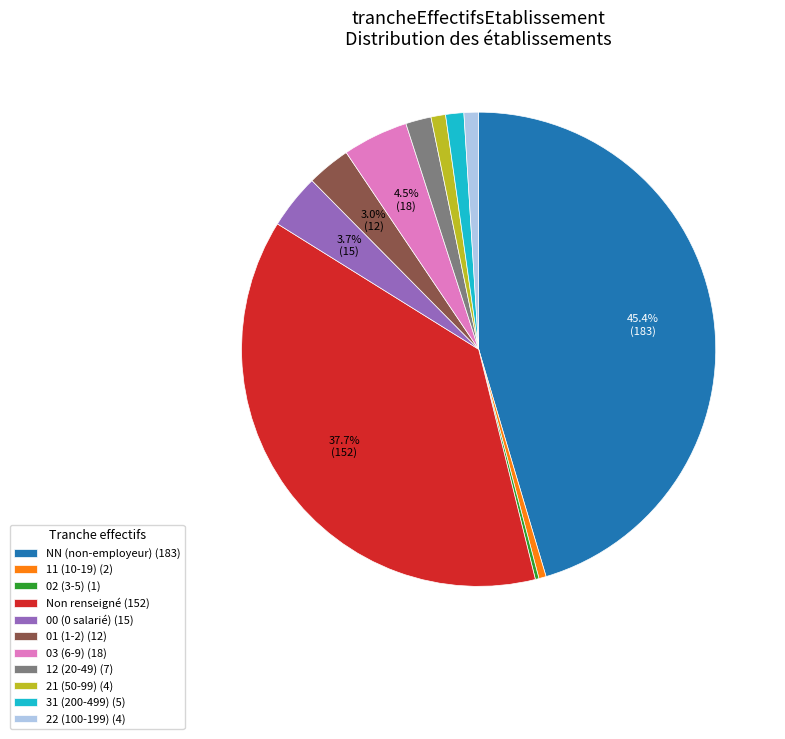

Which category has the biggest portion of the pie?

NN (non-employeur) (183)